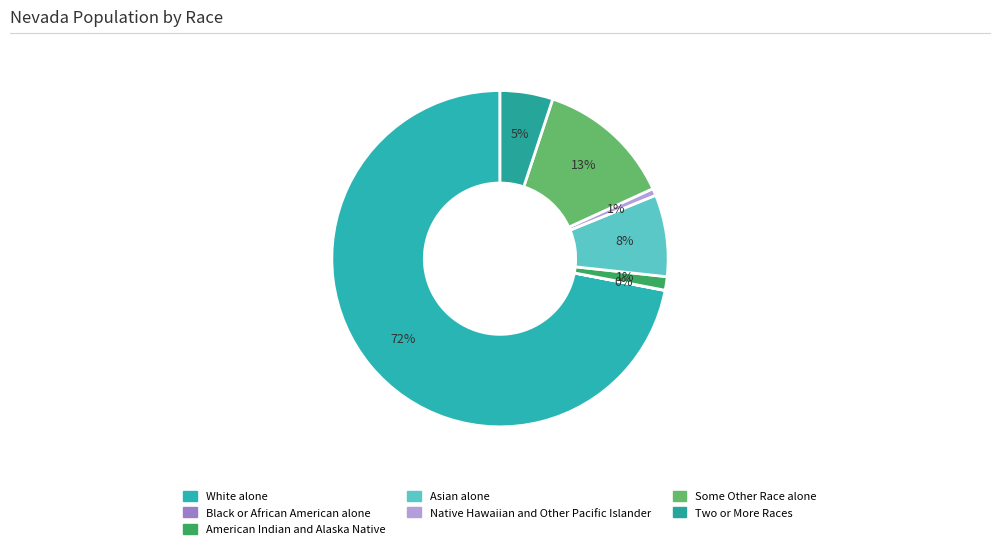

To the nearest percent, what is the difference between the Two or More Races and Asian alone slice percentages?

3%